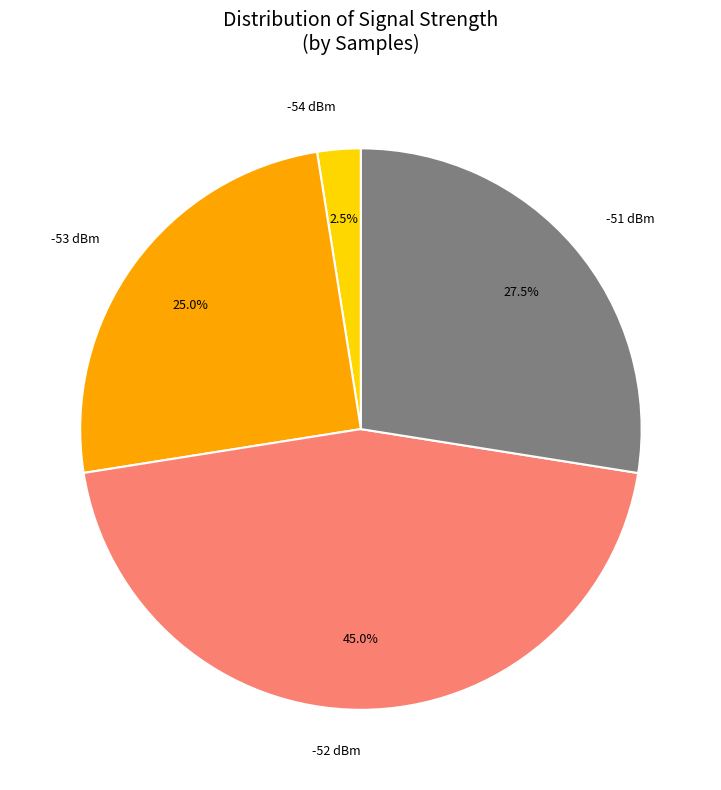

Rank the categories by value from lowest to highest.

-54 dBm, -53 dBm, -51 dBm, -52 dBm